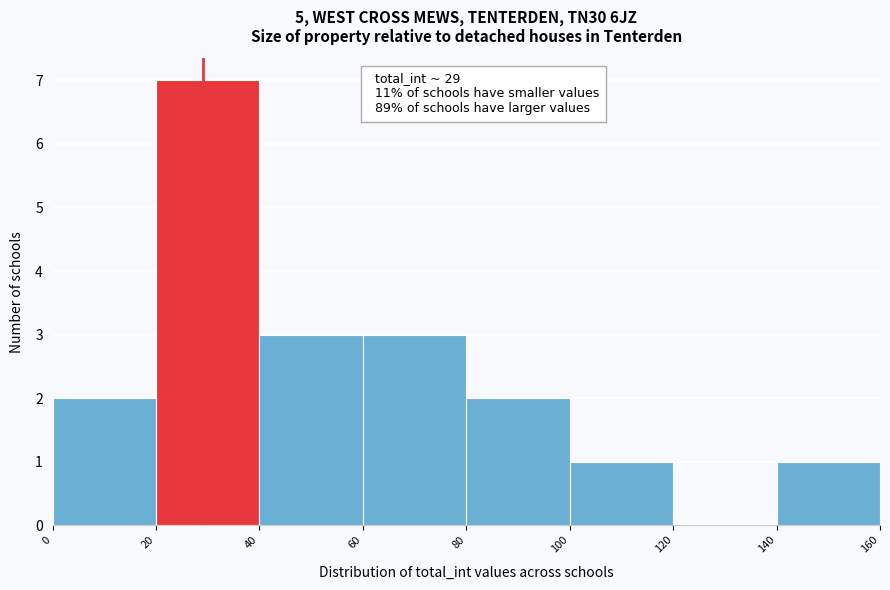

Which range on the x-axis has the tallest bar?

20 to 40